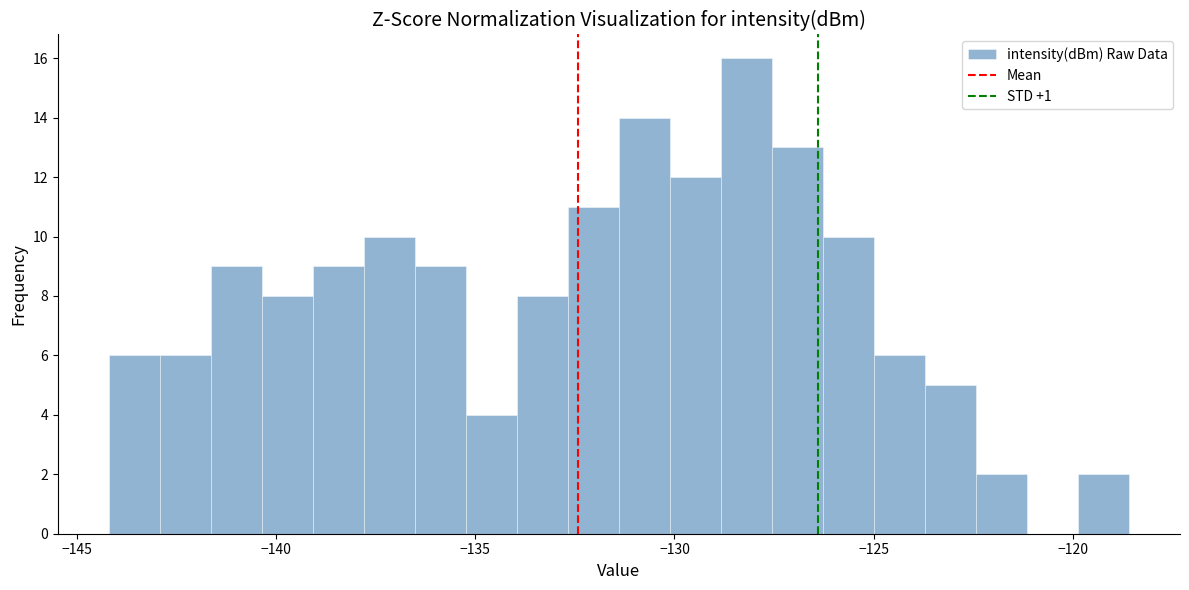

Around what value on the x-axis is the tallest bar? Give the approximate position of its centre, as read against the axis.

-128.0